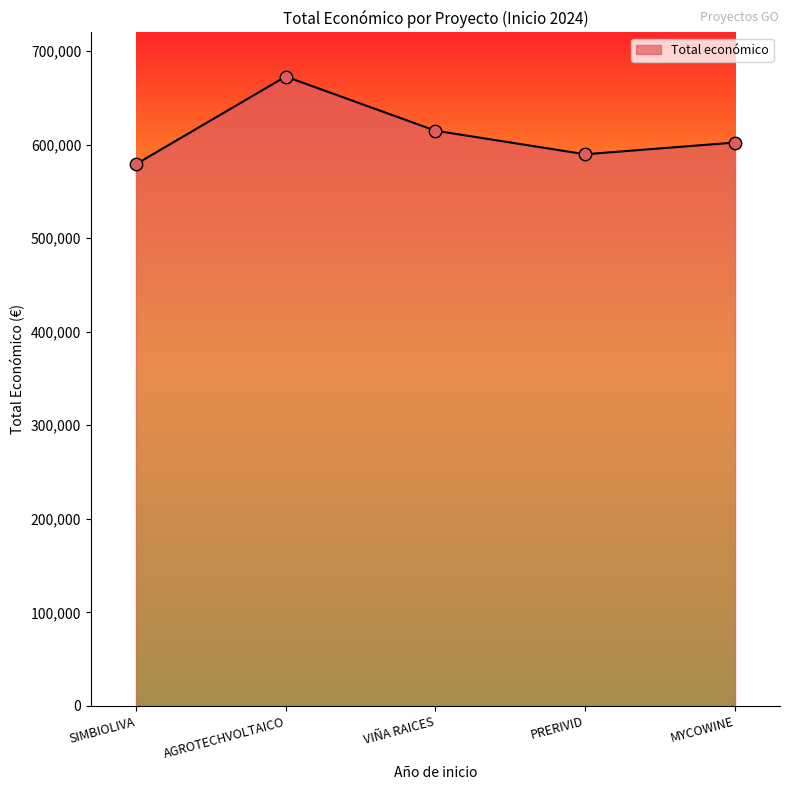

What is the change in value from VIÑA RAICES to MYCOWINE?

-12611.6